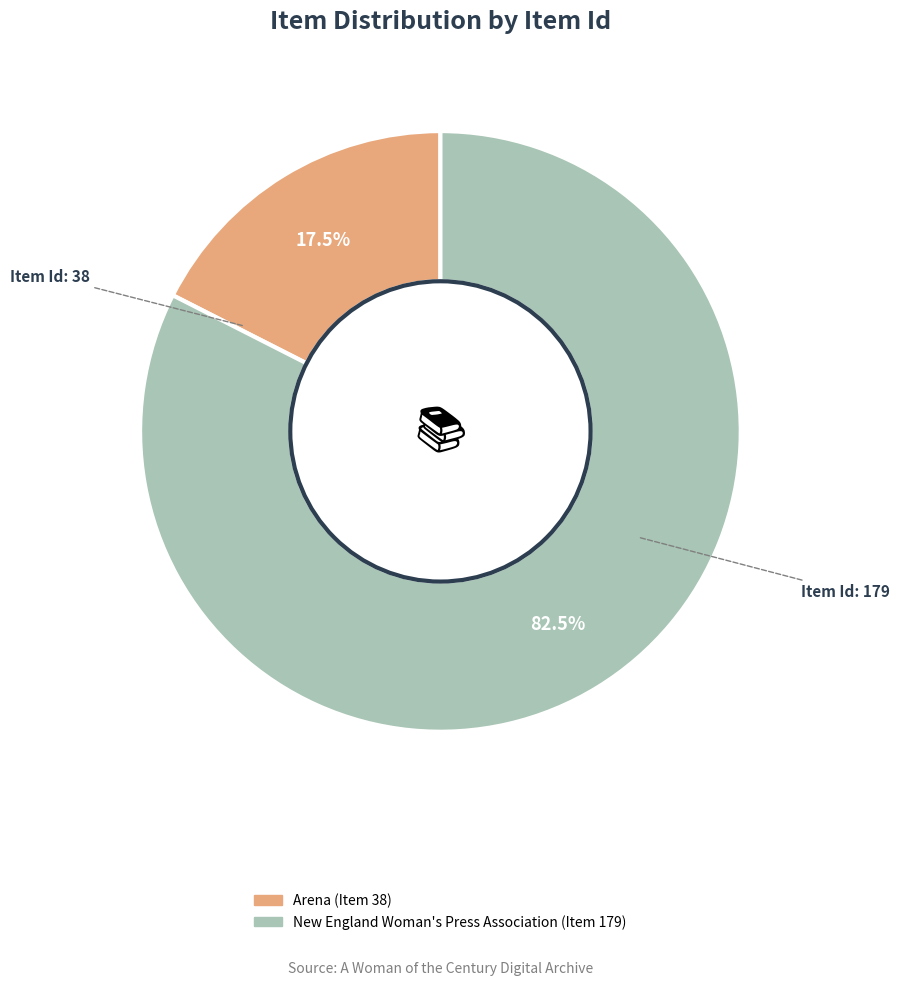

How many segments does this pie chart have?

2